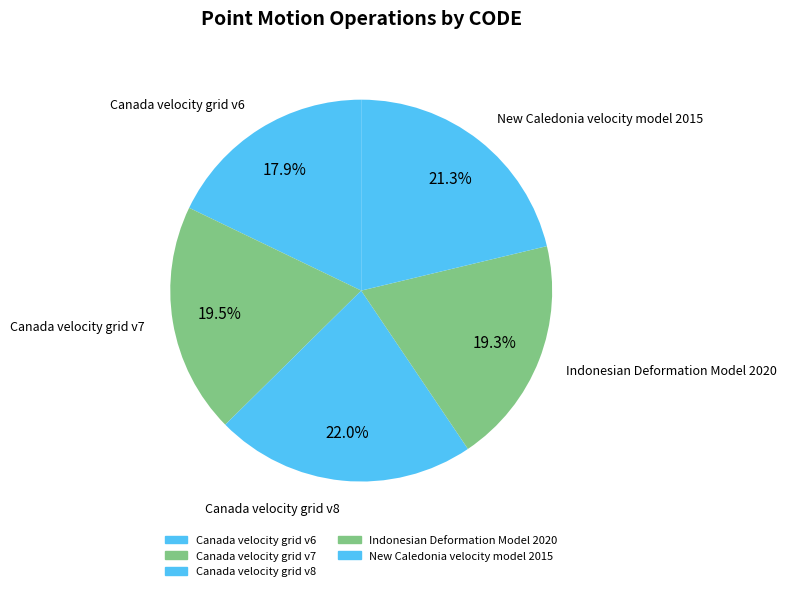

Count the number of slices in the pie.

5